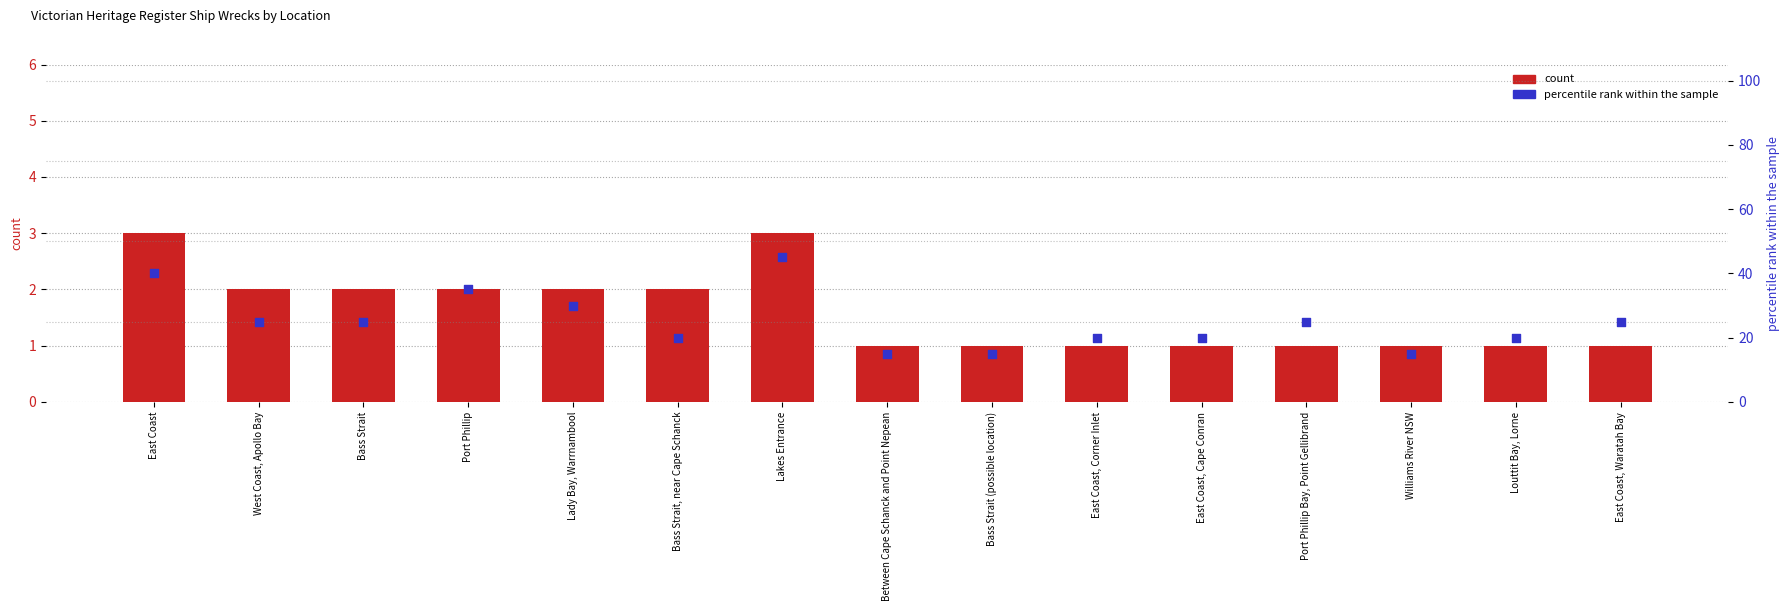

Is the value of percentile rank within the sample at Williams River NSW greater than the value of count at Port Phillip Bay, Point Gellibrand?

Yes